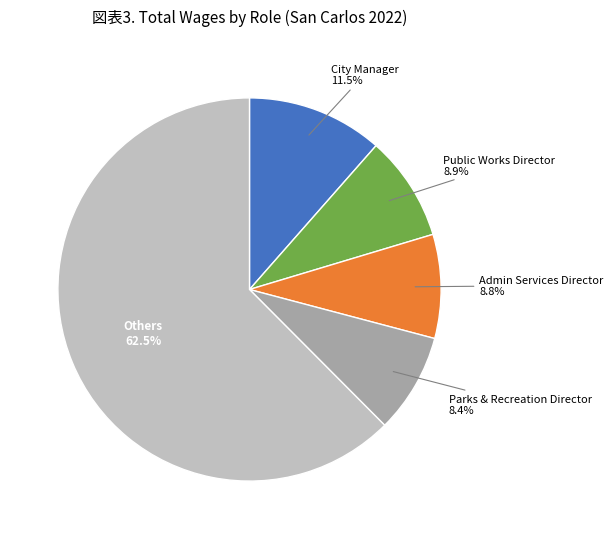

Is there any slice that represents more than half of the pie?

Yes